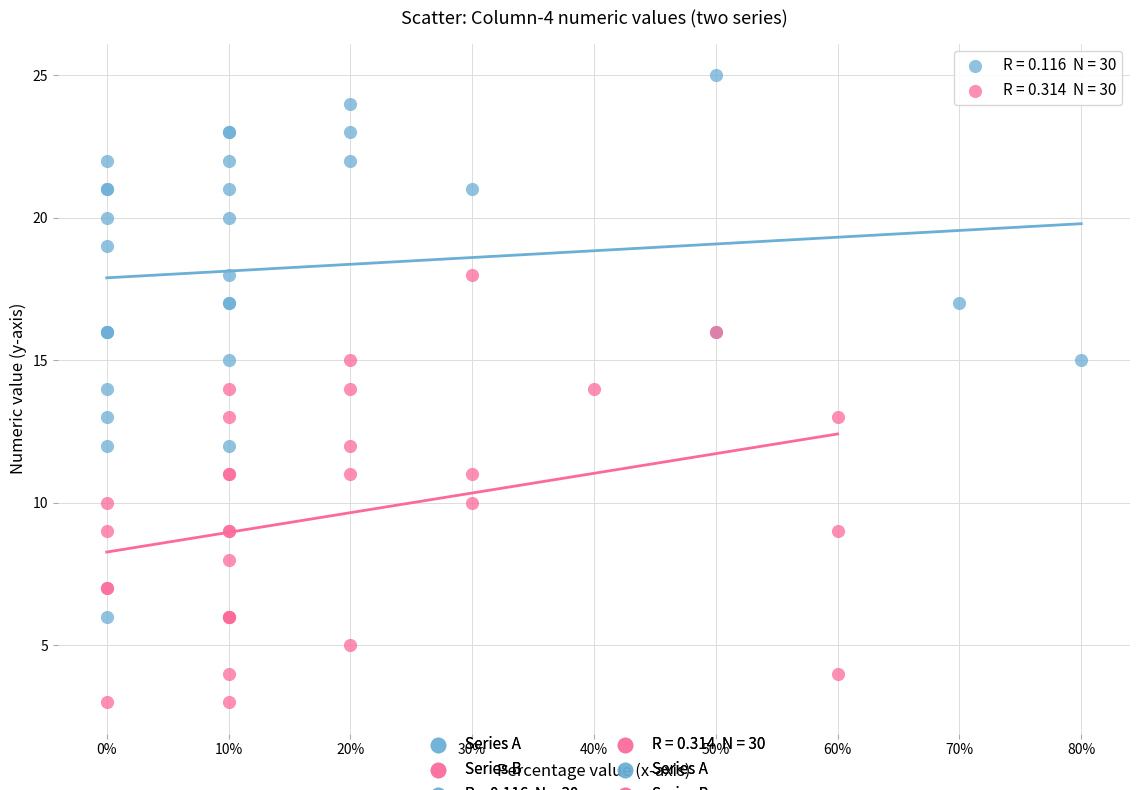

Which series reaches the maximum Y coordinate?

Series A